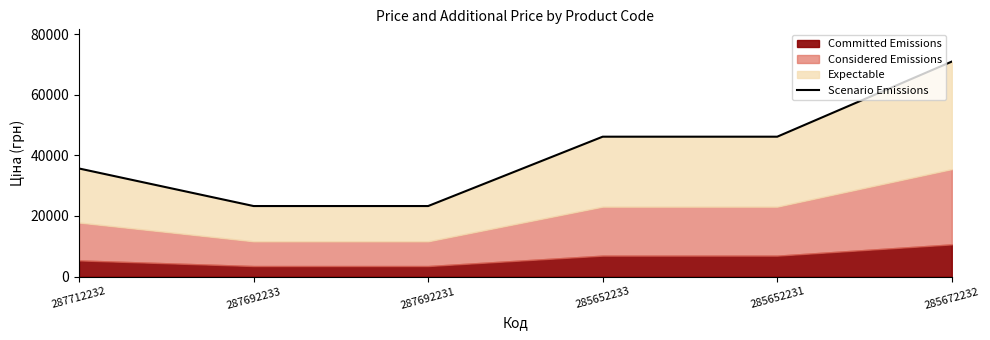

What is the sum of all values?

245409.7